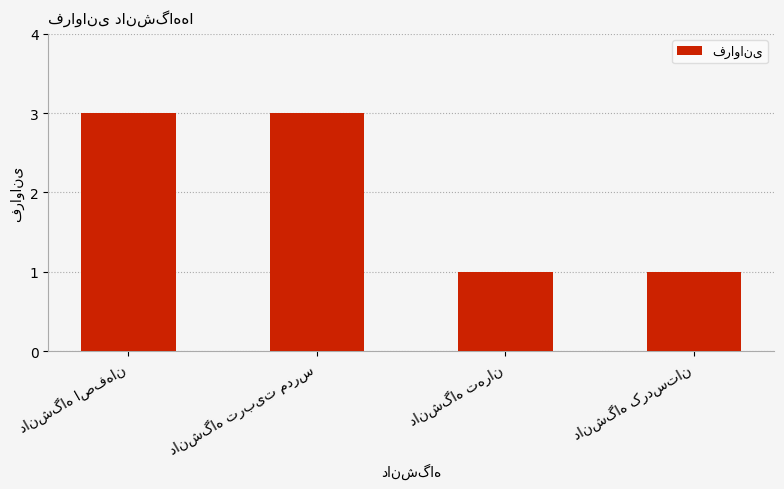

What is the maximum value shown in the chart?

3